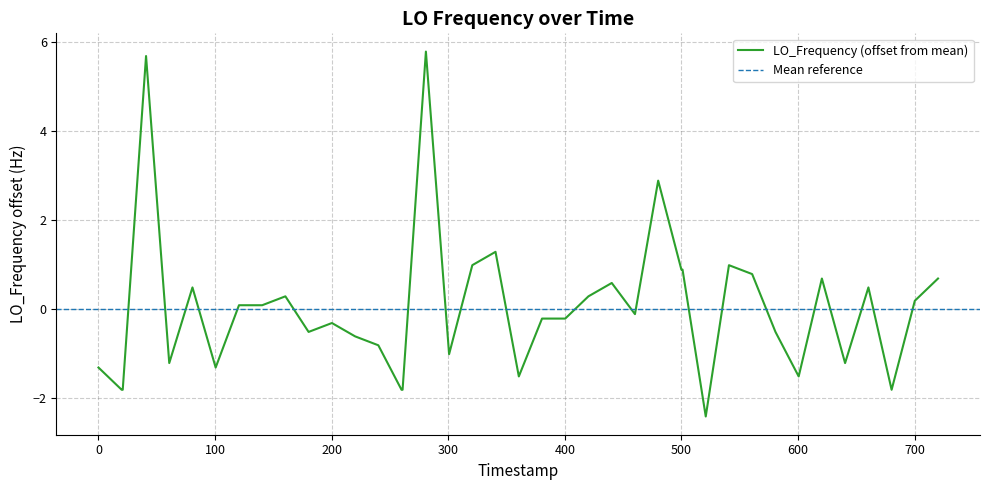

What is the lowest value of the LO_Frequency (offset from mean) series?

-2.4